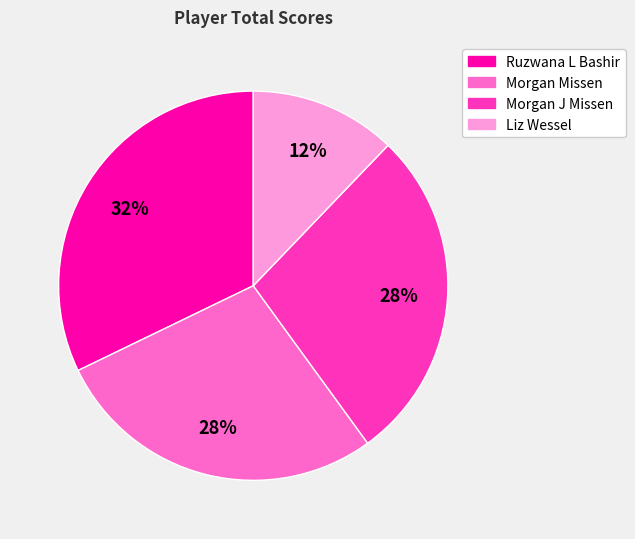

What is the smallest slice in the pie chart?

Liz Wessel